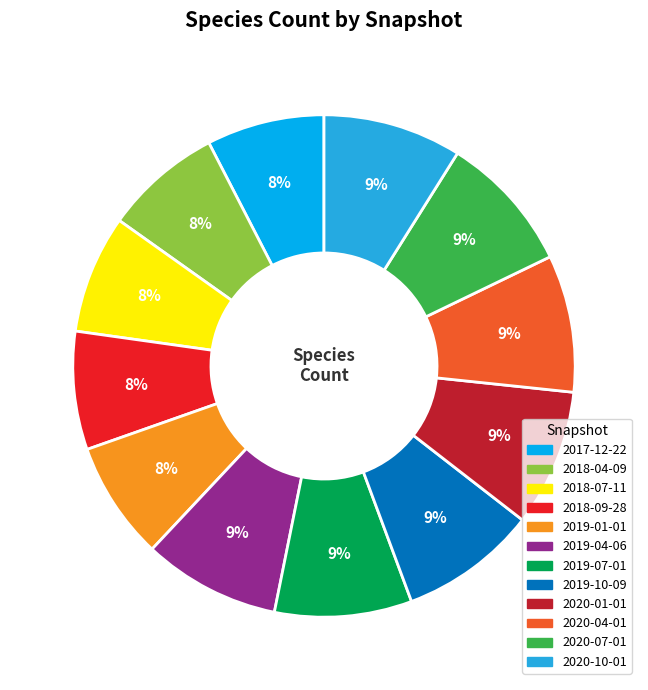

To the nearest percent, what percentage of the pie is 2019-07-01?

9%